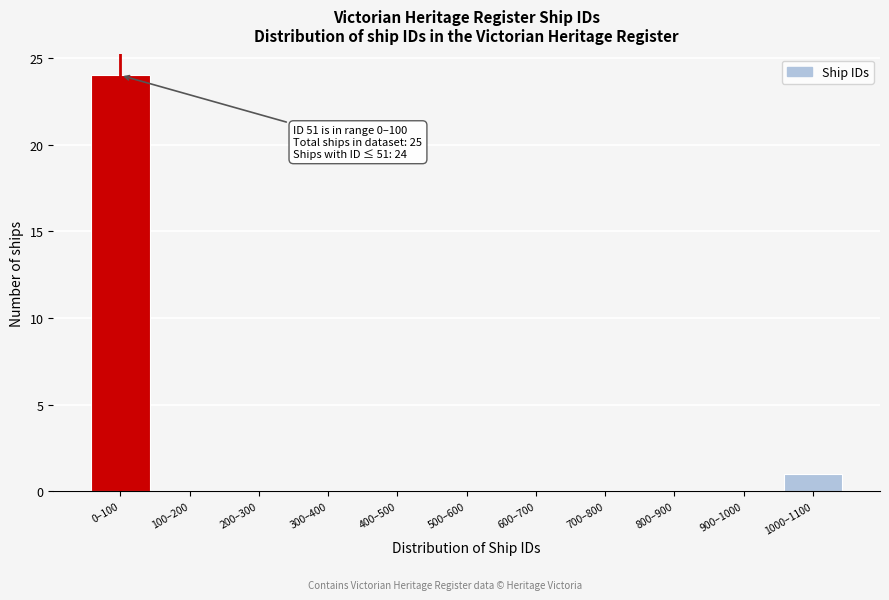

Reading left to right, list all the values displayed in this chart.

0–100=24	100–200=0	200–300=0	300–400=0	400–500=0	500–600=0	600–700=0	700–800=0	800–900=0	900–1000=0	1000–1100=1